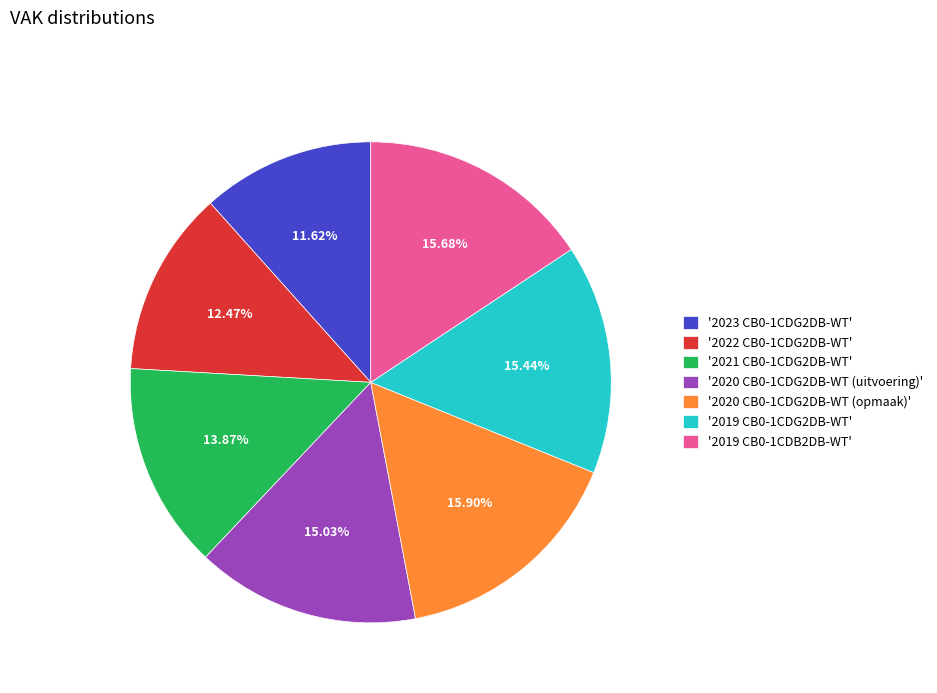

Approximately how many times larger is the value at '2019 CB0-1CDG2DB-WT' compared to '2021 CB0-1CDG2DB-WT'?

1.1